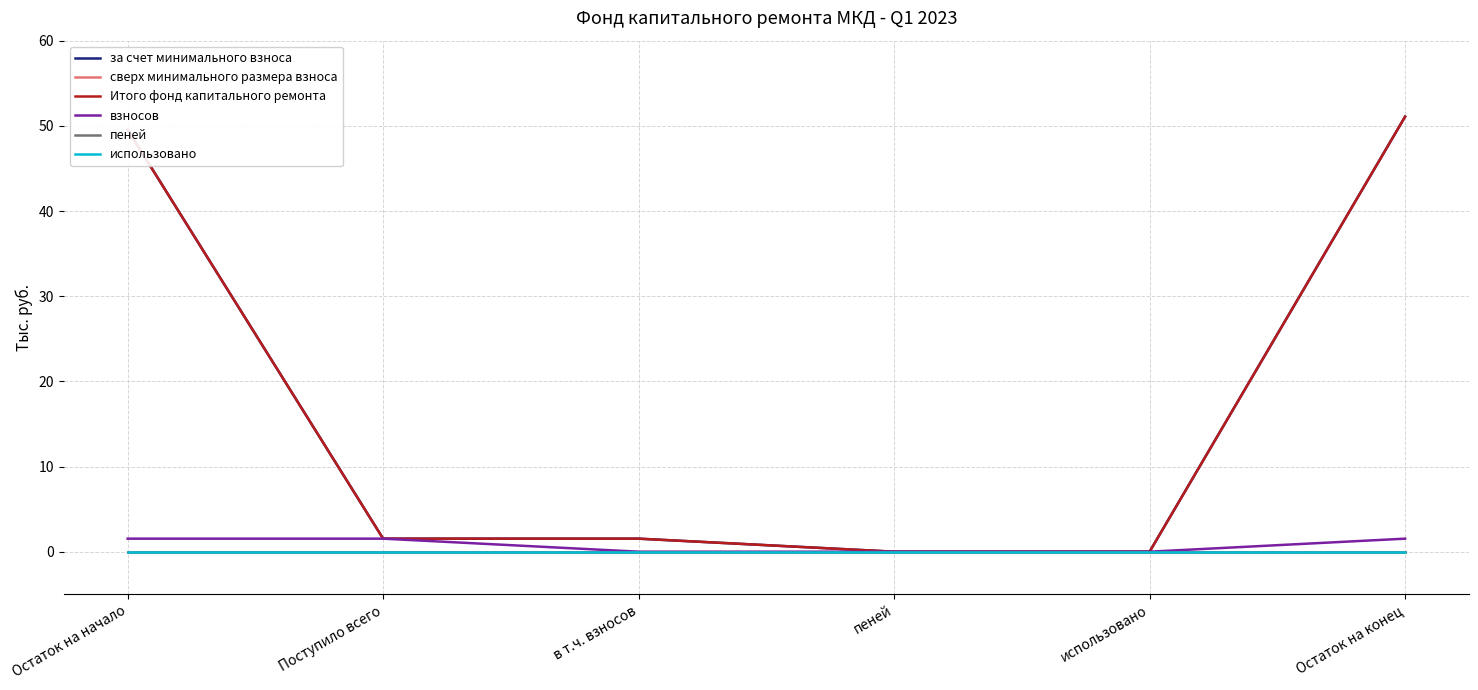

Reading right to left, what are all the values shown in this chart?

за счет минимального взноса: 51.1	0.0	0.0	1.5	1.5	49.5
сверх минимального размера взноса: 0.0	0.0	0.0	0.0	0.0	0.0
Итого фонд капитального ремонта: 51.1	0.0	0.0	1.5	1.5	49.5
взносов: 1.5	0.0	0.0	0.0	1.5	1.5
пеней: 0.0	0.0	0.0	0.0	0.0	0.0
использовано: 0.0	0.0	0.0	0.0	0.0	0.0